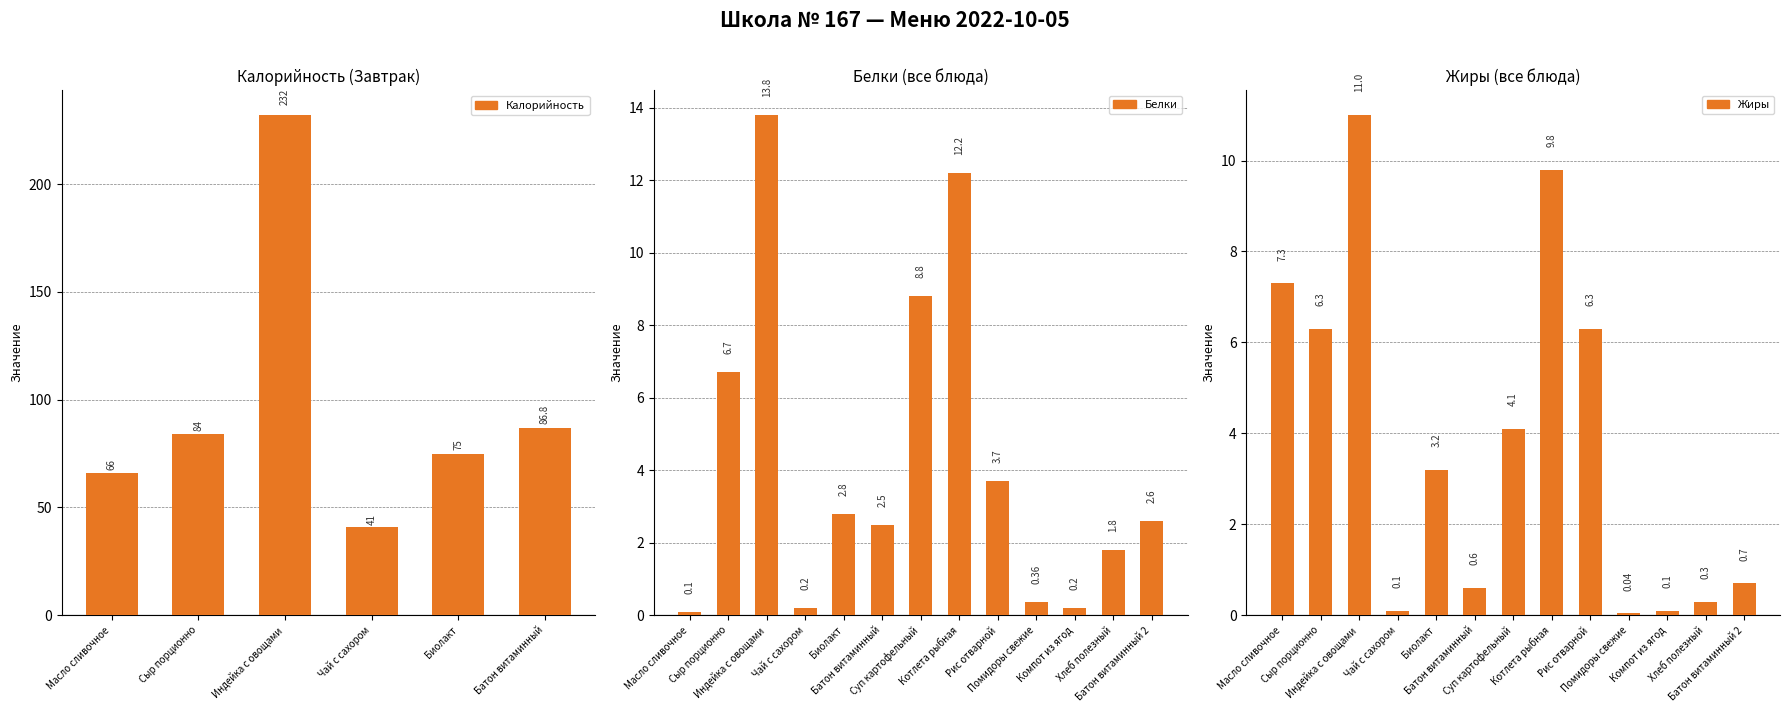

The value of Белки at Хлеб полезный is 1.8. True or false?

True